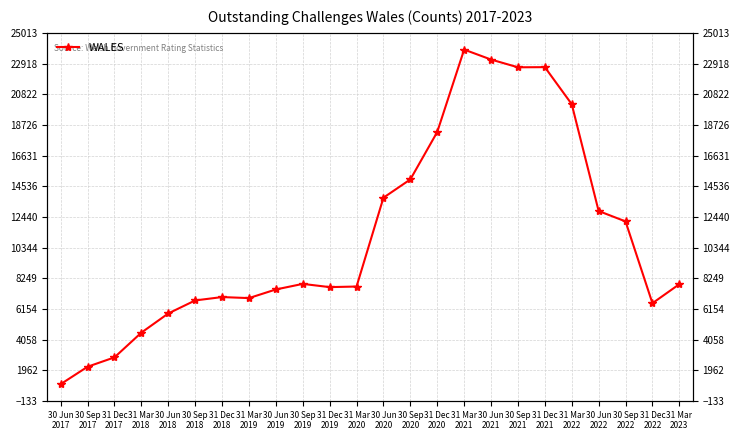

How many interior local peaks (higher than both neighbors) does the data have?

4